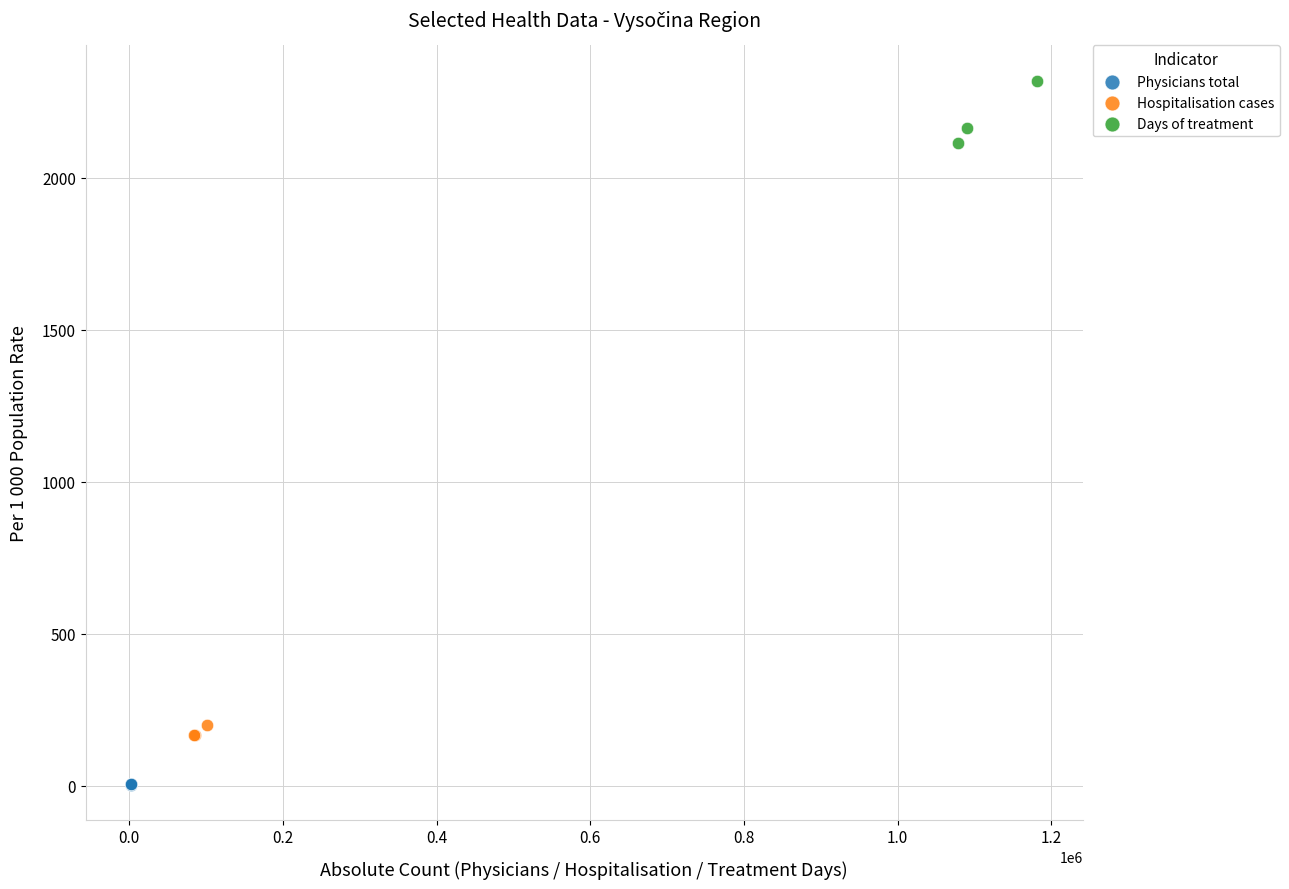

Which series contains the highest Y value?

Days of treatment